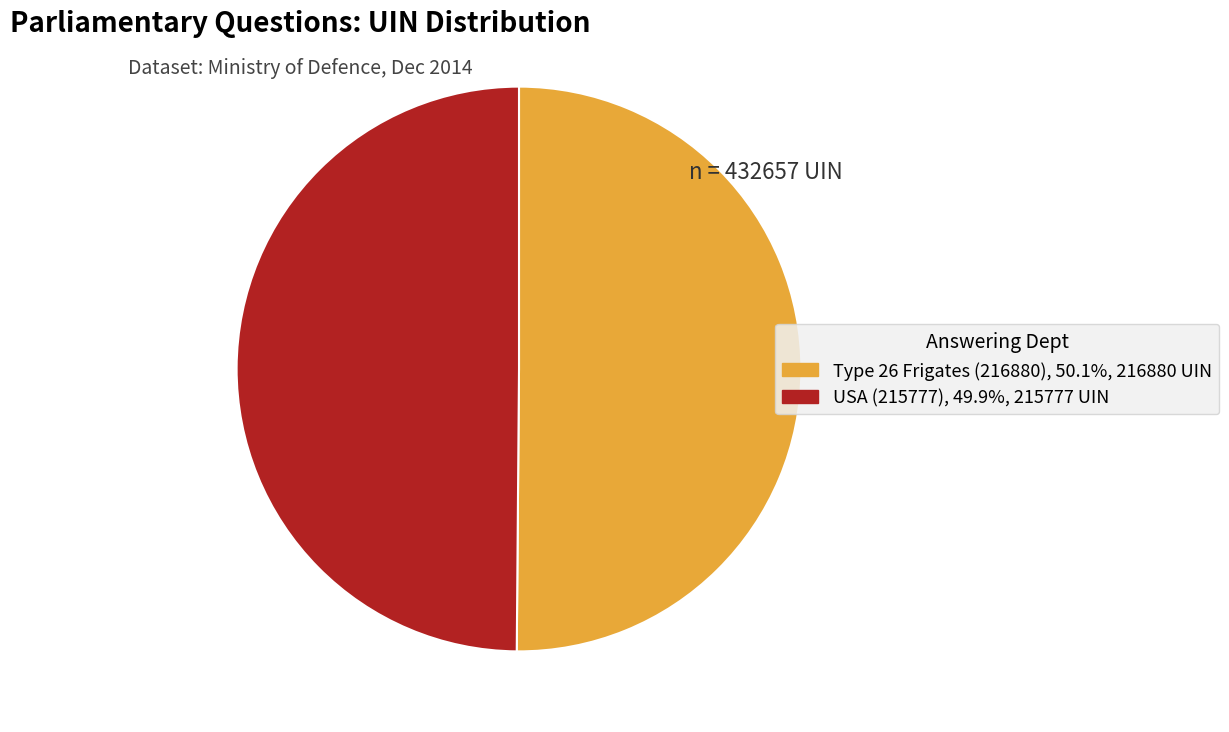

What is the ratio of the value at USA (215777) to the value at Type 26 Frigates (216880)?

1.0